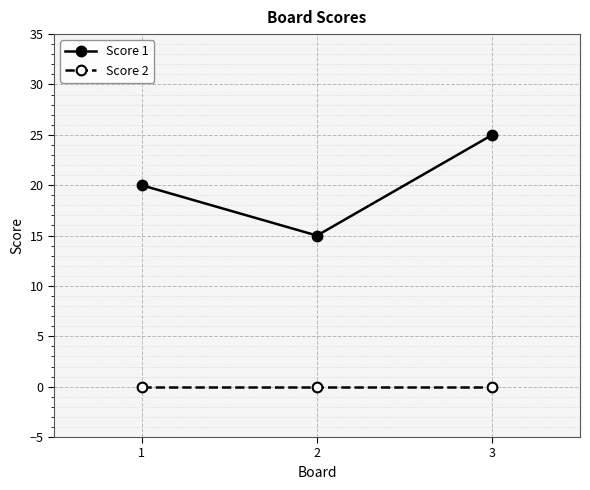

What is the value of the Score 1 point at the 3rd from the left?

25